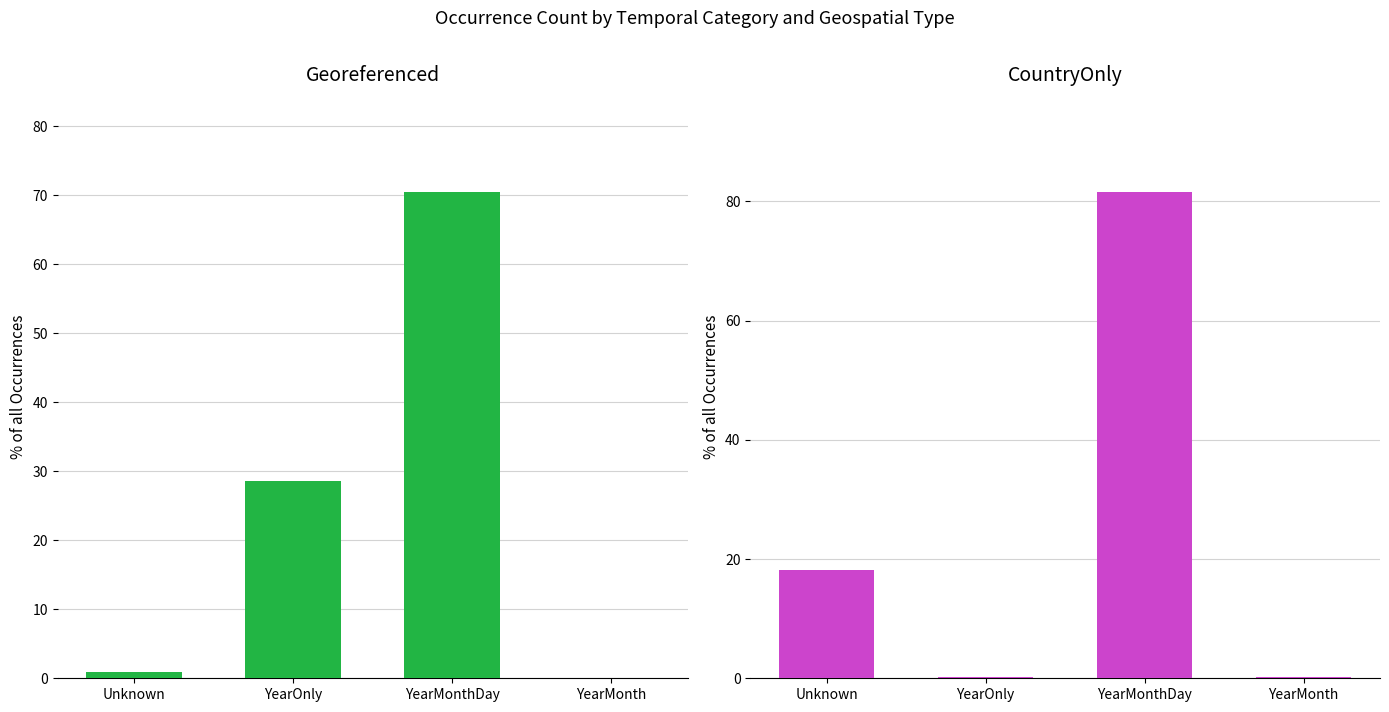

Reading left to right, extract all data points from this chart.

Georeferenced: 0.9	28.6	70.5	0.0
CountryOnly: 18.1	0.2	81.6	0.1